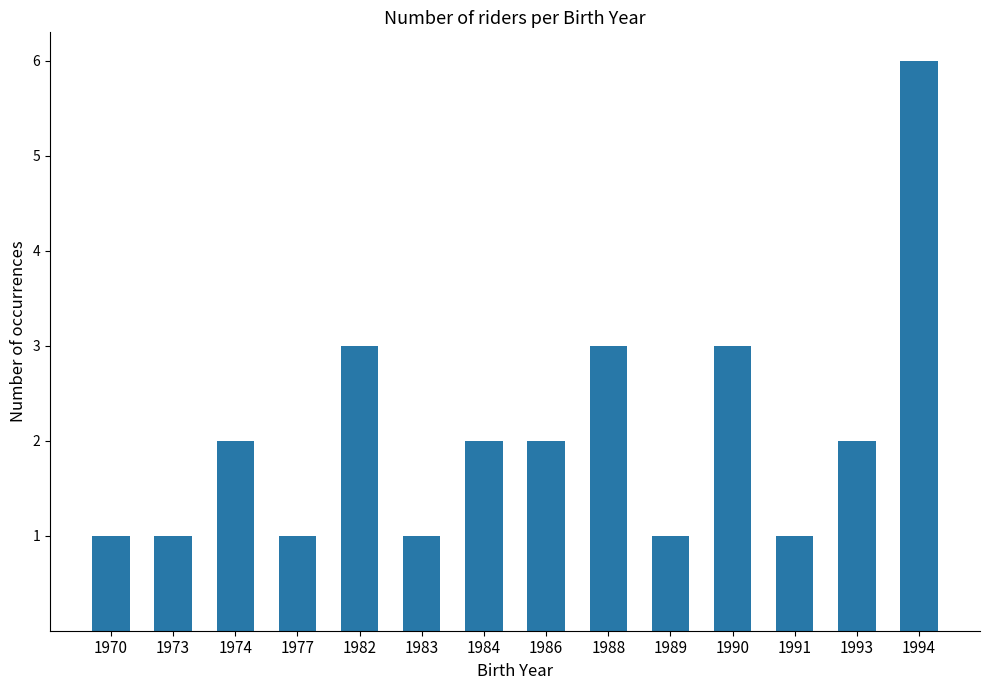

What is the value of the 12th bar from the left?

1